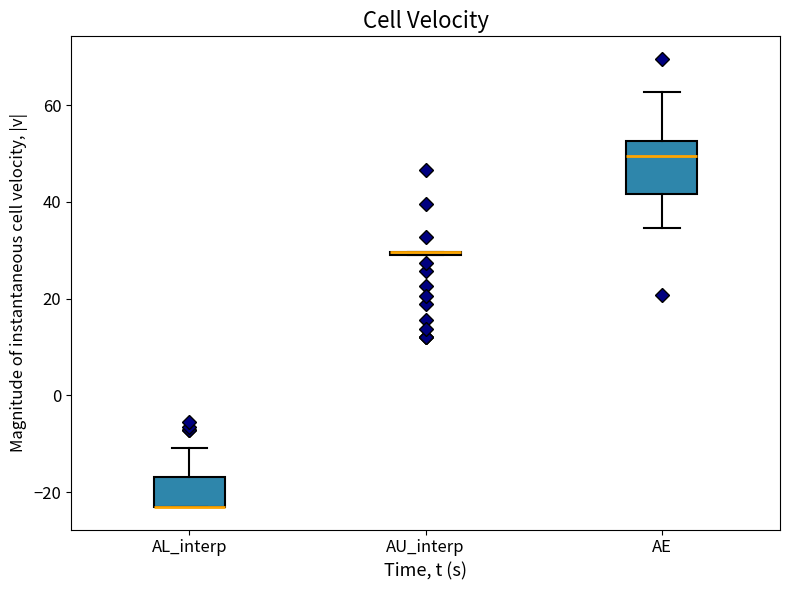

Reading left to right, read every box against the y-axis: the position of its median line, the range the box covers, and the ends of its whiskers. The values are not printed on the chart, so give them approximately, as read against the axis.

AL_interp: median -24 (drawn on the box's lower edge), box -24 to -16, whiskers -24 to -10
AU_interp: box collapsed to a line at 30, whiskers 28 to 30
AE: median 50, box 42 to 52, whiskers 34 to 62